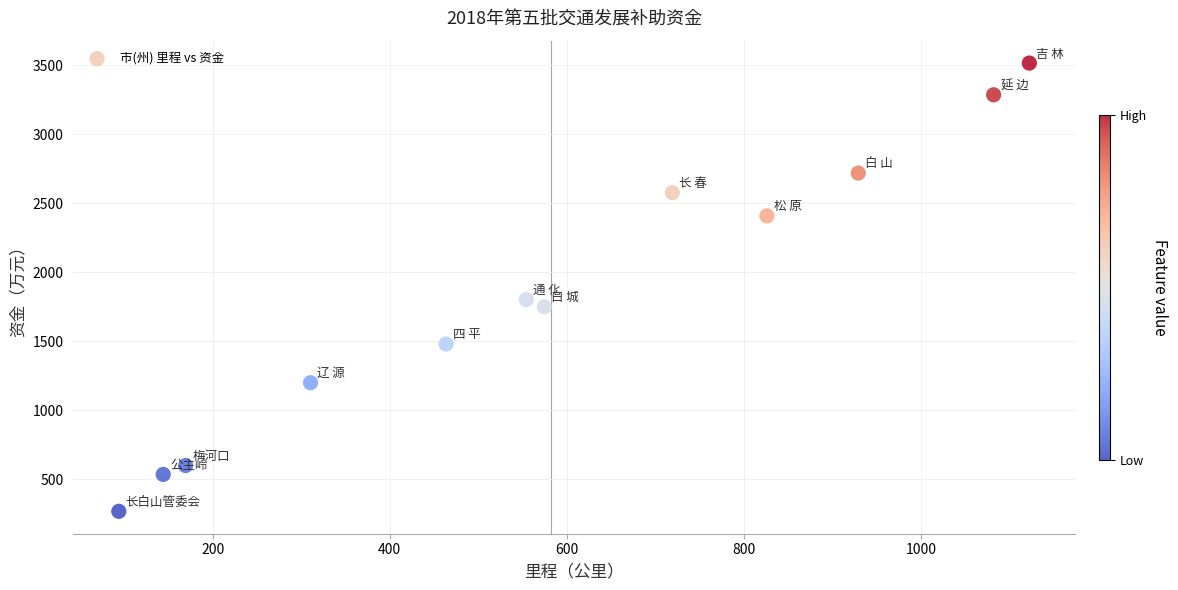

What is the range of Y values (max minus min)?

3249.2